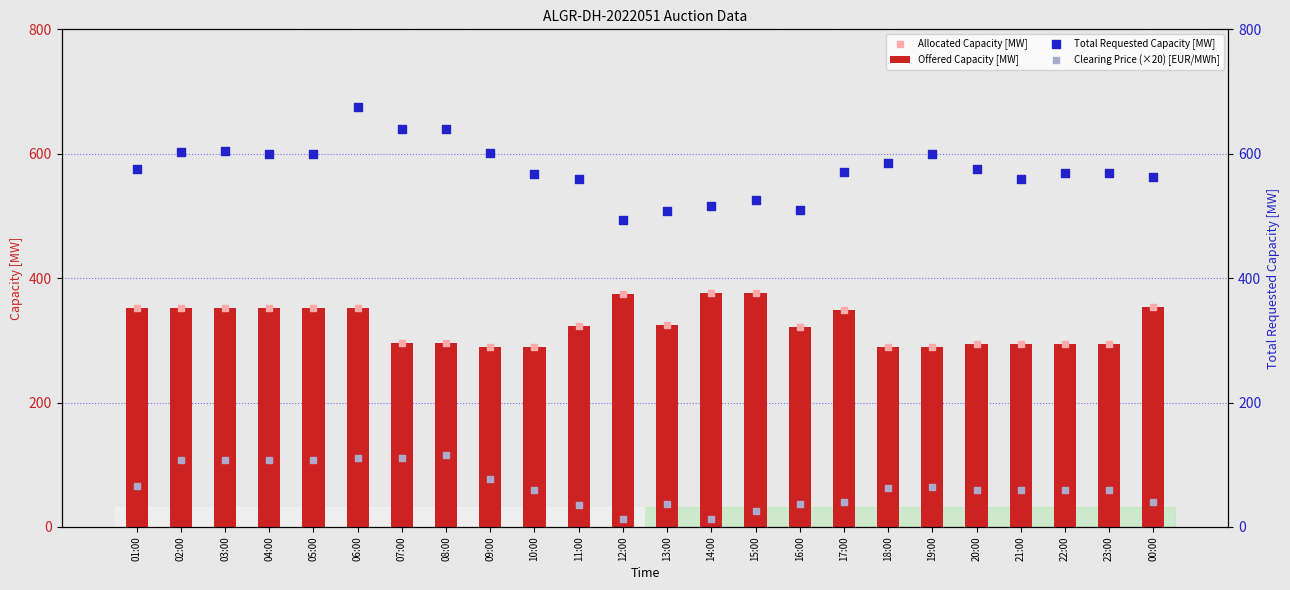

Which series reaches the minimum Y coordinate?

Clearing Price (×20) [EUR/MWh]